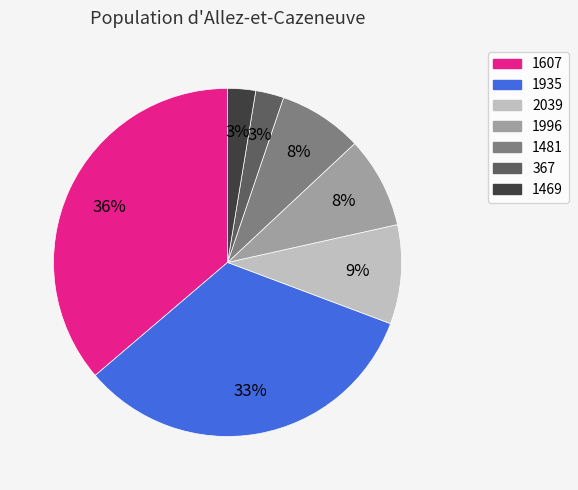

To the nearest percent, what percentage of the pie is 1481?

8%